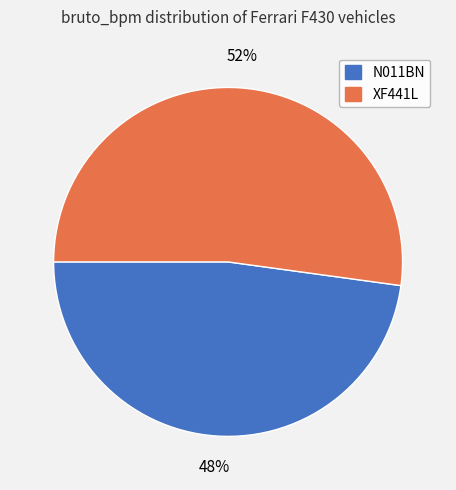

Combined, do XF441L and N011BN account for over 50%?

Yes